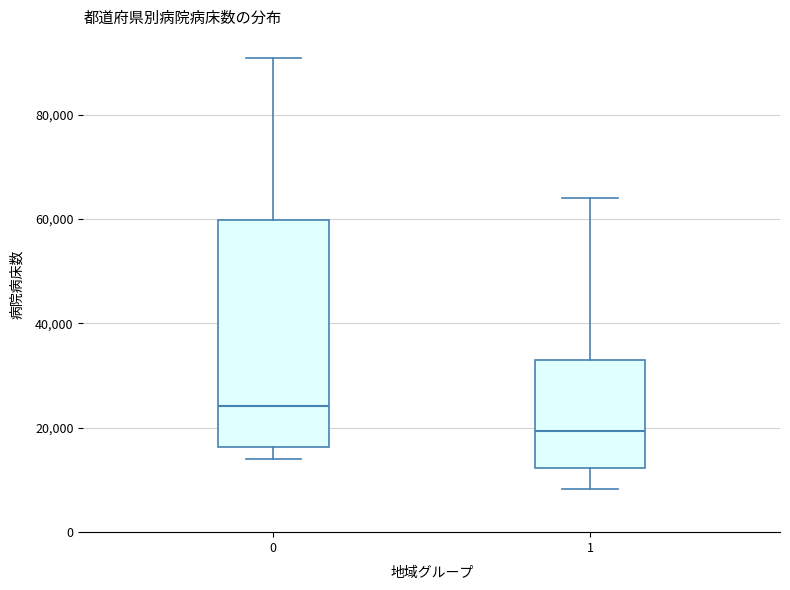

Reading left to right, transcribe this box plot: for each box, give where its median line is, the range the box spans, and where its two whiskers end, as read against the y-axis. The values are not printed on the chart, so give them approximately, as read against the axis.

0: median 24000, box 16000 to 60000, whiskers 14000 to 90000
1: median 20000, box 12000 to 34000, whiskers 8000 to 64000